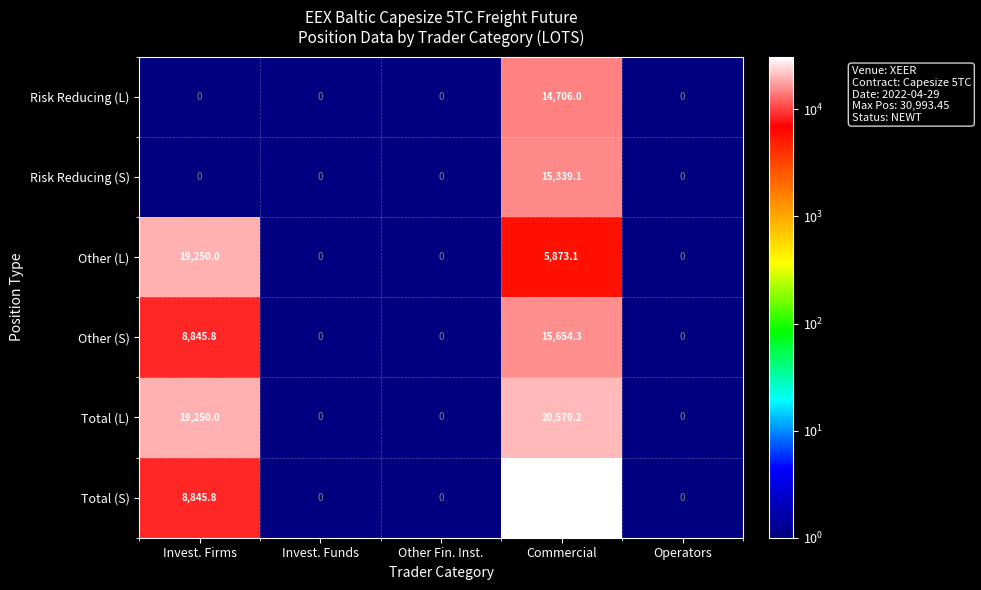

What is the average value of the Total (L) series?

7965.8